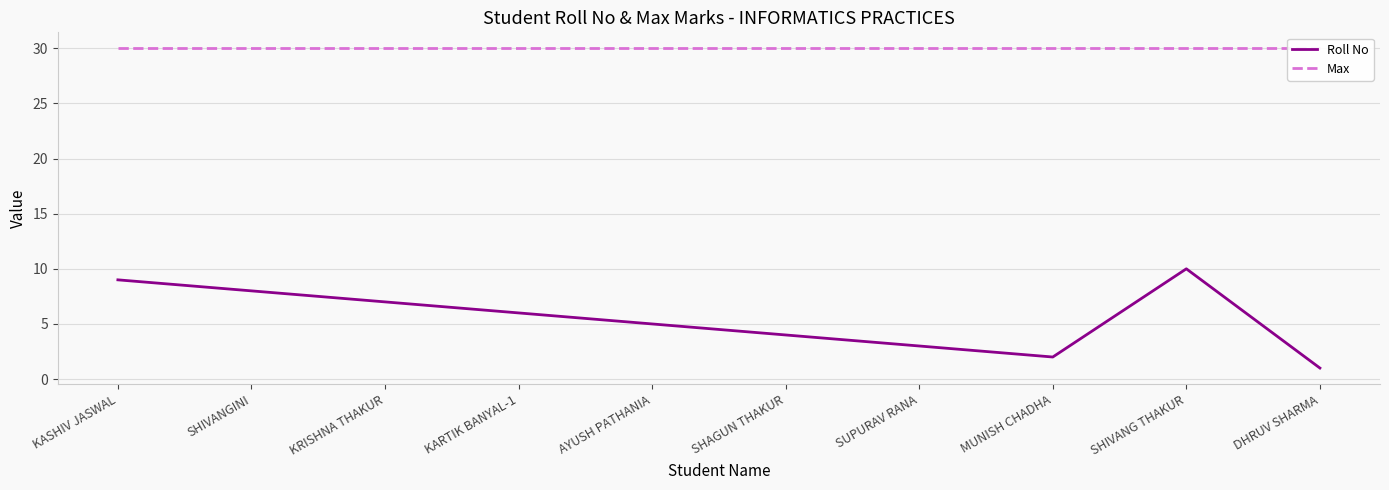

What is the minimum value for Roll No?

1